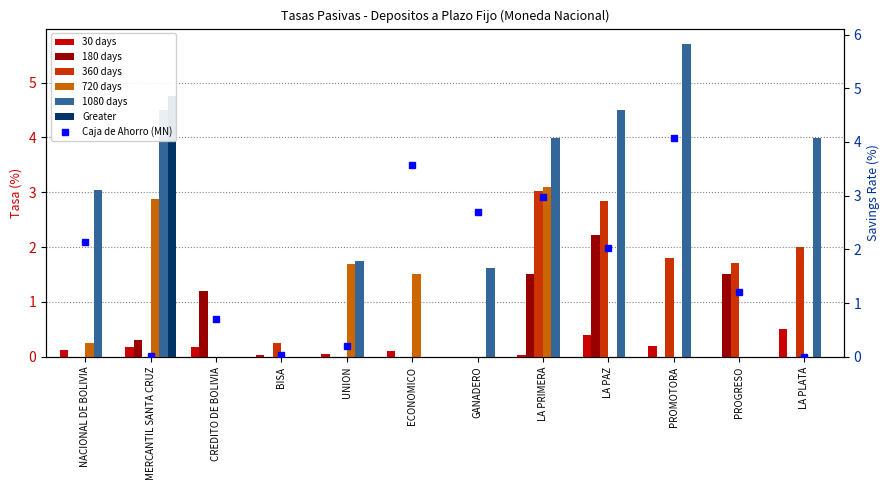

Where is 30 days nearest to the value 0?

GANADERO